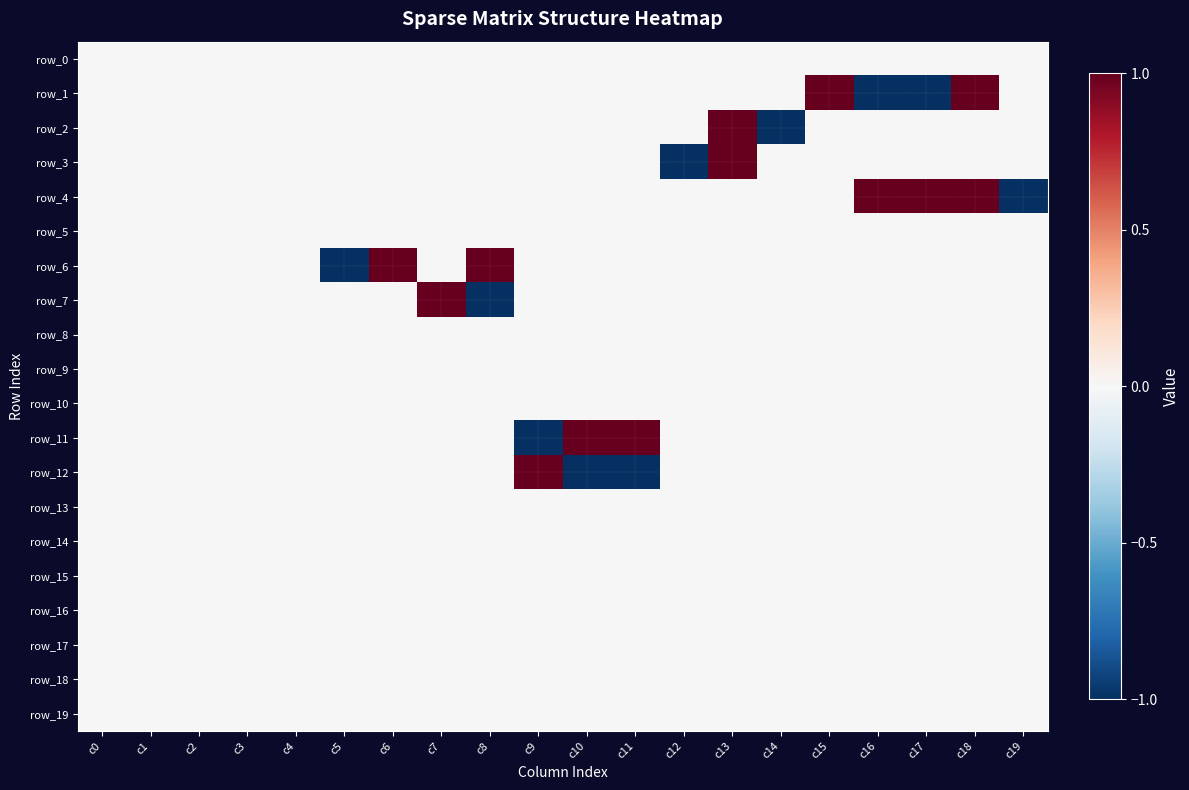

How many data points does each series have?

20